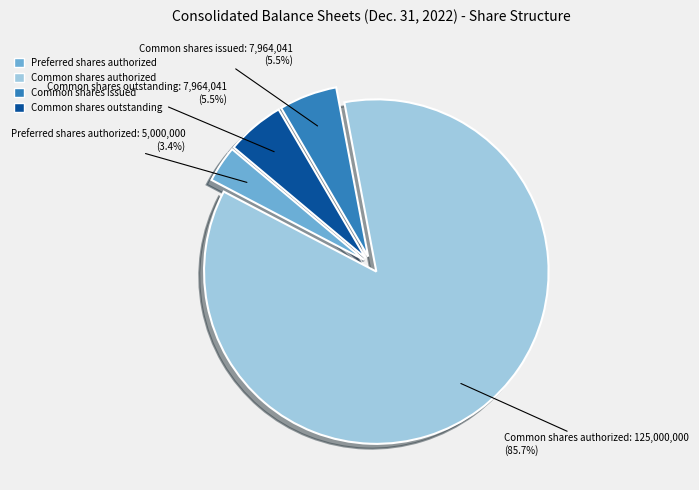

Does any single category account for the majority?

Yes